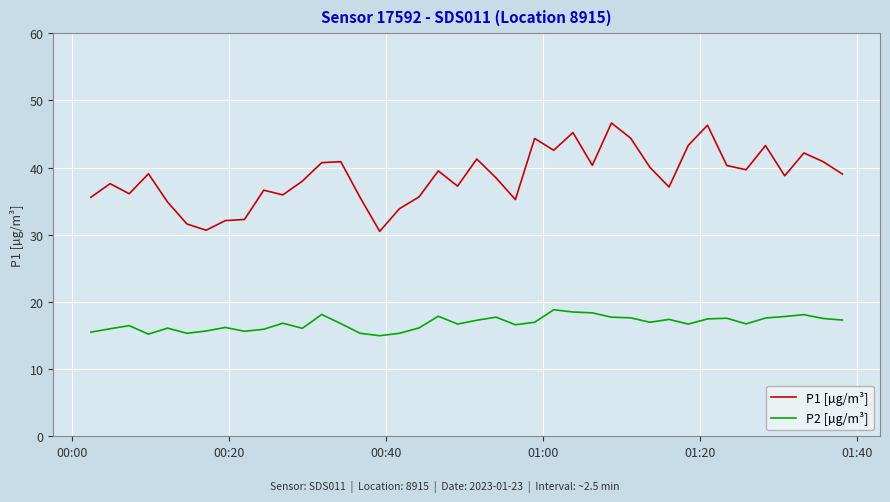

Which series has the largest total across all categories?

P1 [µg/m³]